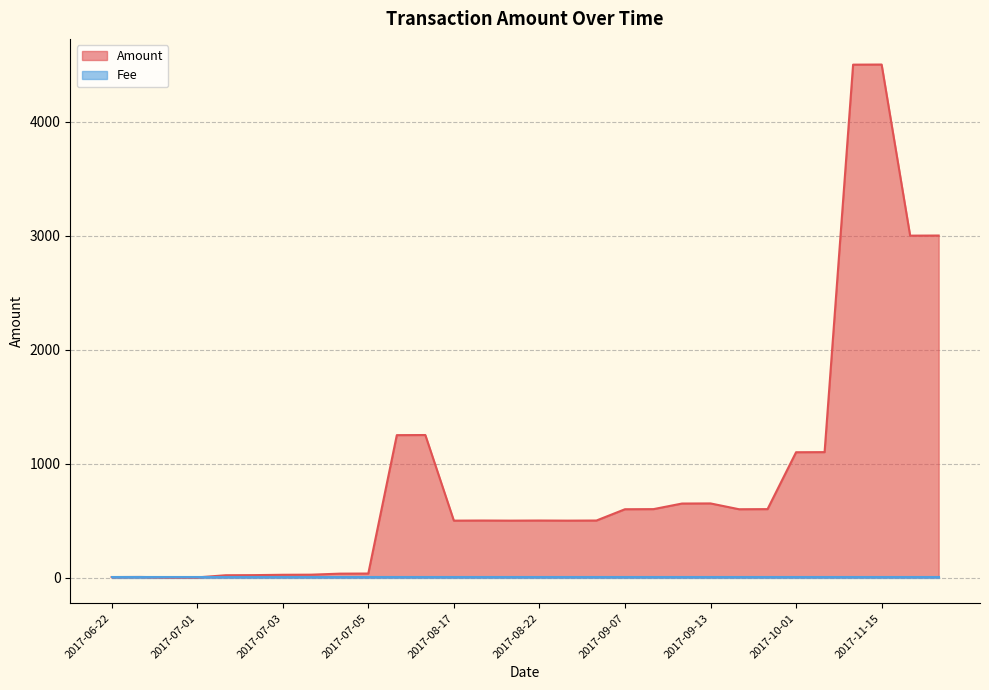

What is the approximate value at 2017-08-30?

500